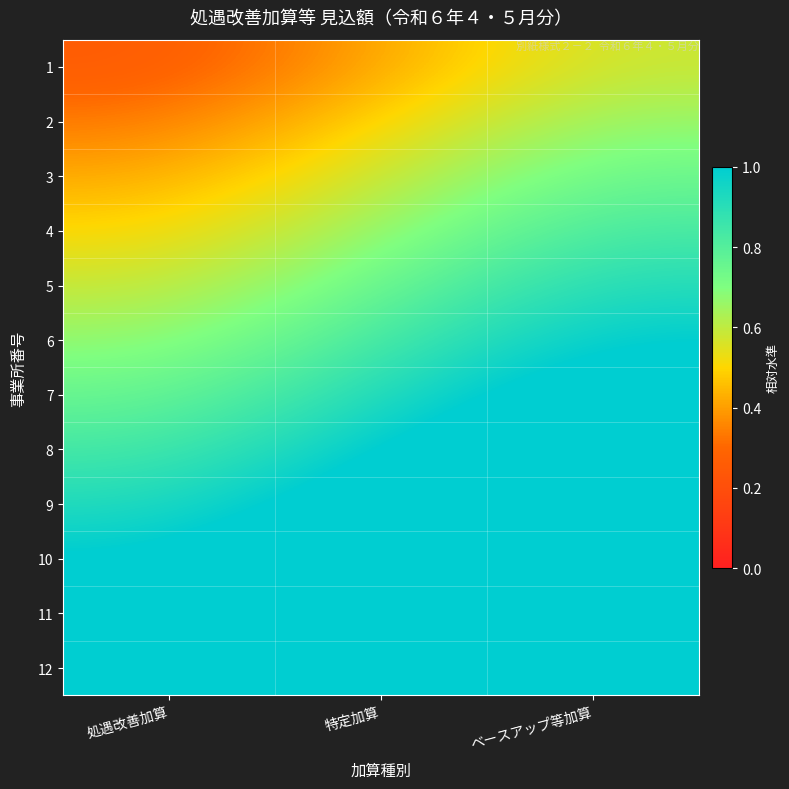

How many series are shown in this chart?

12